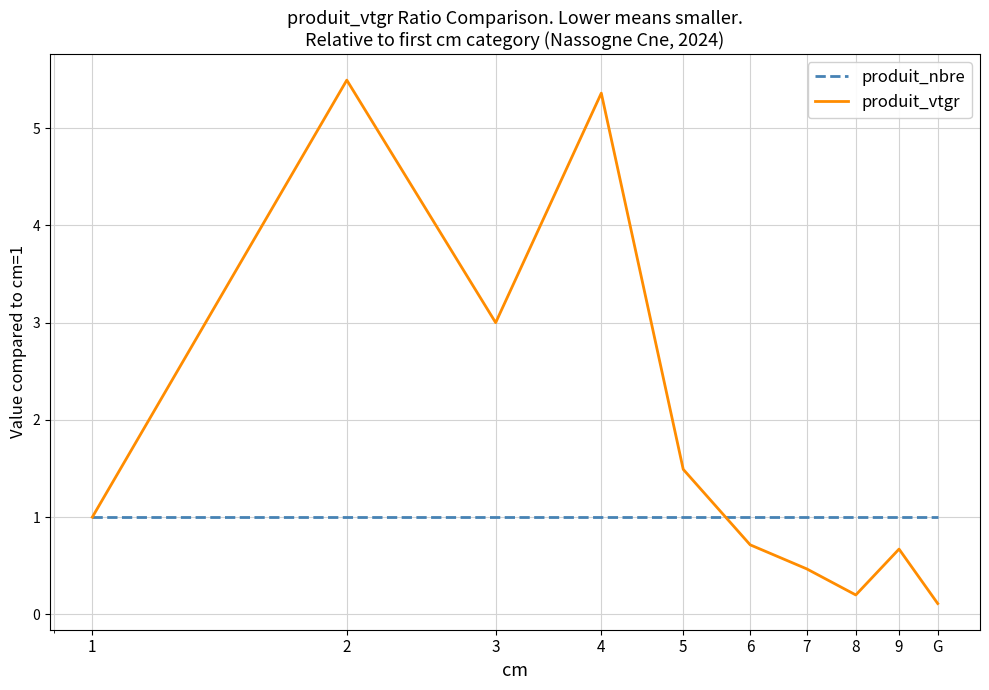

List the series in order of their overall mean, highest first.

produit_vtgr, produit_nbre